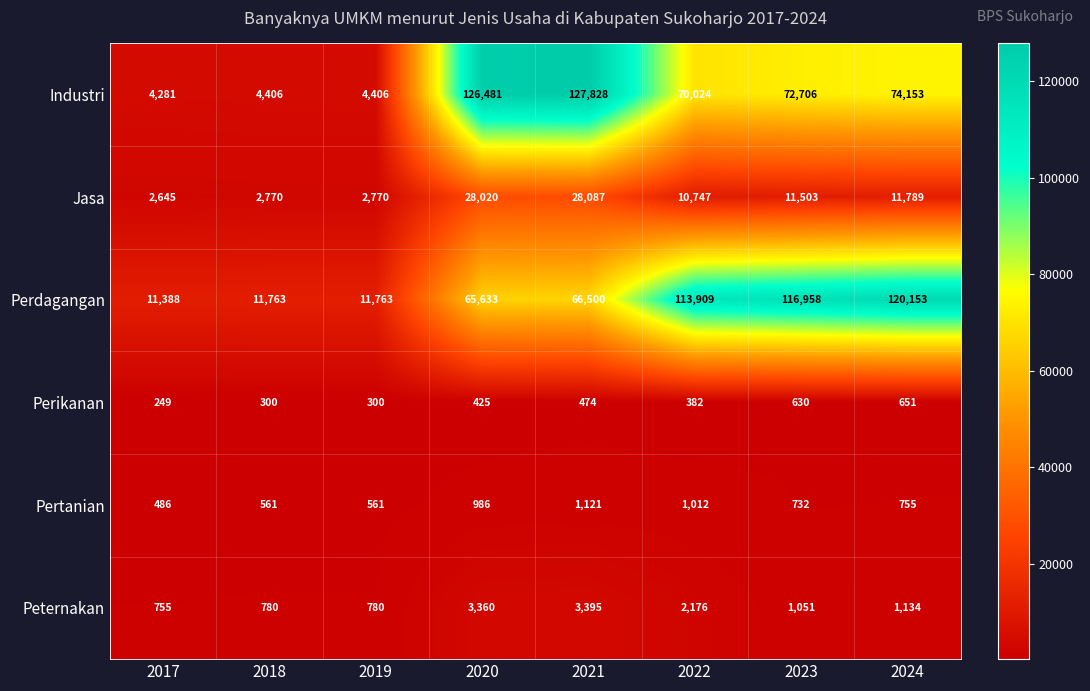

What is the greatest value displayed?

127828